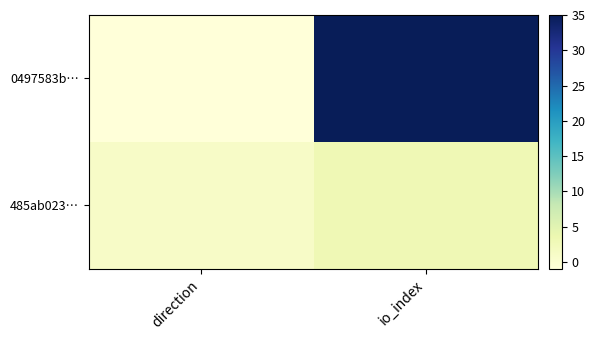

Which label corresponds to the smallest value in the chart?

direction